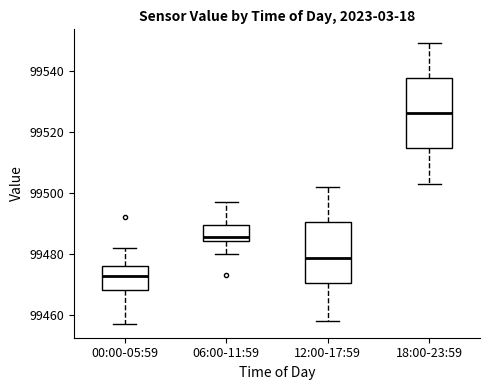

Reading left to right, transcribe this box plot: for each box, give where its median line is, the range the box spans, and where its two whiskers end, as read against the y-axis. The values are not printed on the chart, so give them approximately, as read against the axis.

00:00-05:59: median 99472, box 99468 to 99476, whiskers 99458 to 99482
06:00-11:59: median 99486, box 99484 to 99490, whiskers 99480 to 99498
12:00-17:59: median 99478, box 99470 to 99490, whiskers 99458 to 99502
18:00-23:59: median 99526, box 99514 to 99538, whiskers 99504 to 99550